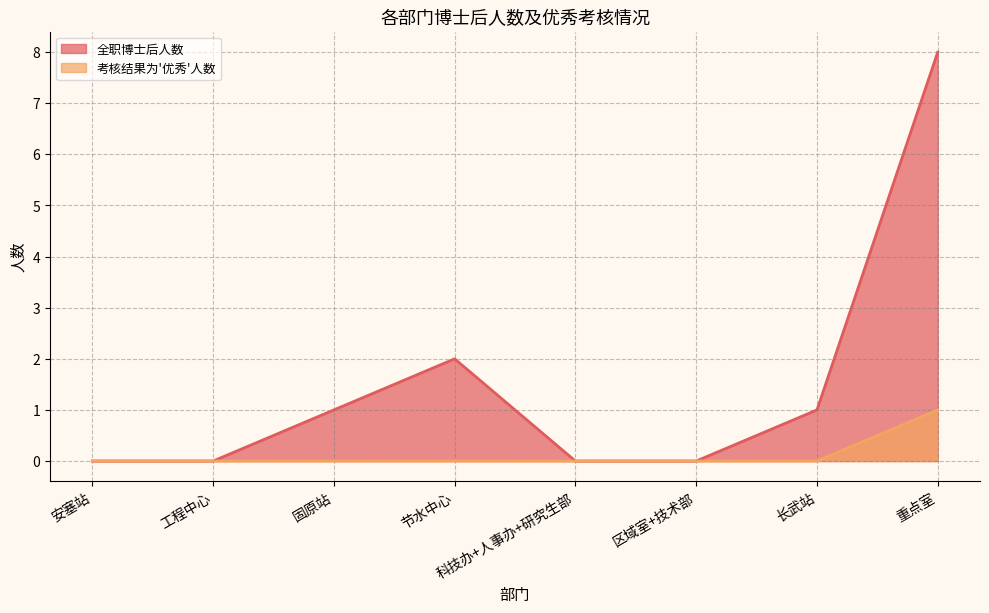

Which series changed the most between 安塞站 and 重点室?

全职博士后人数